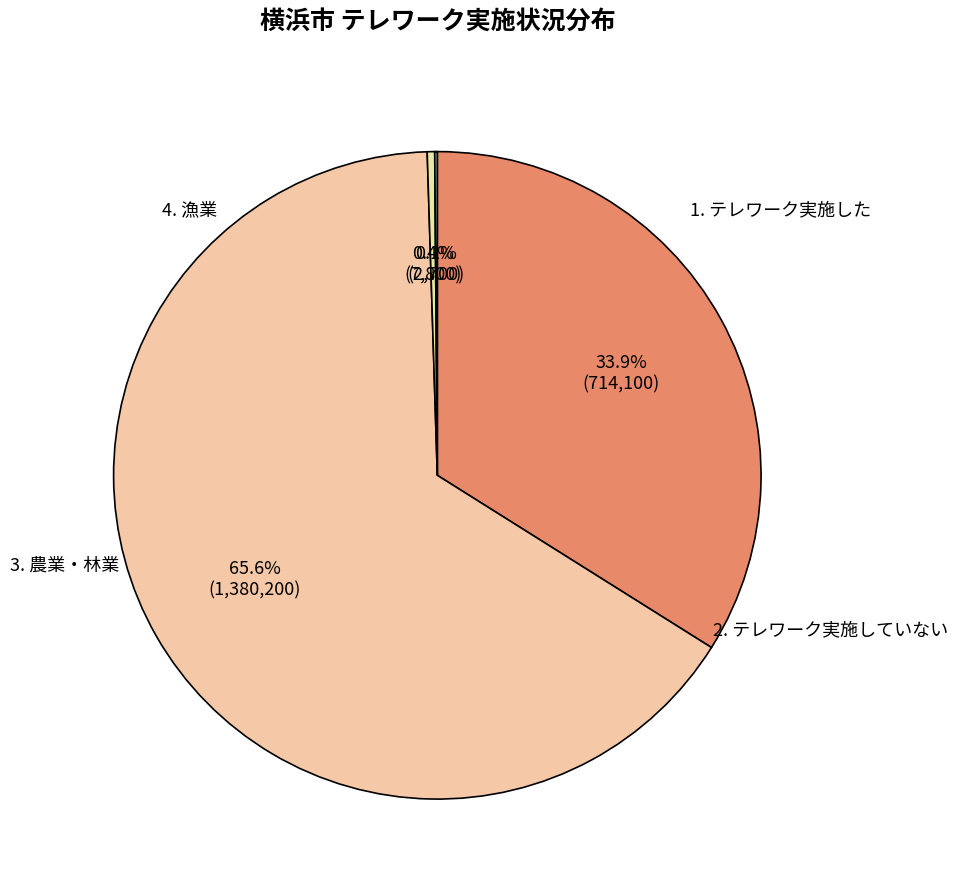

How many slices are in this pie chart?

4